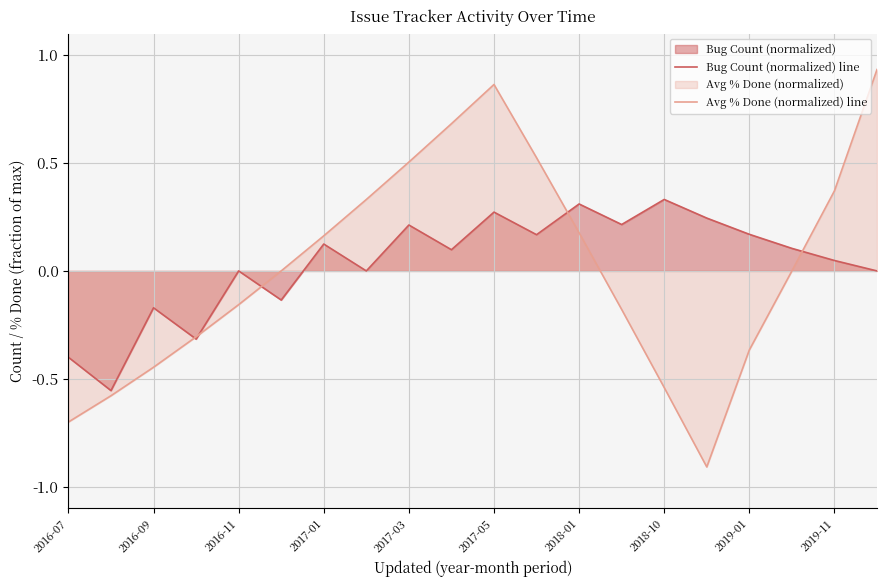

The Bug Count (normalized) line series shows 0.1 at 2017-03. True or false?

False